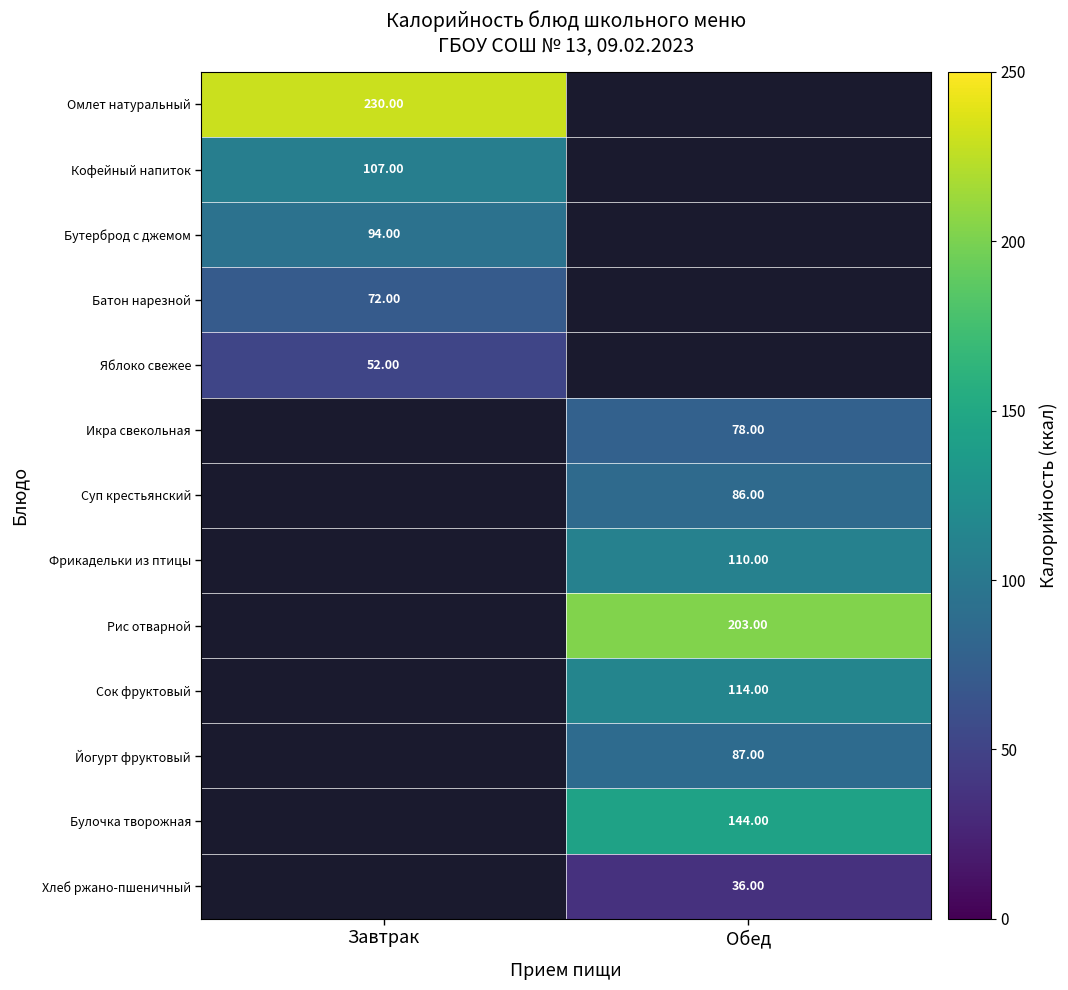

Is the value of Булочка творожная at Обед greater than the value of Икра свекольная at Обед?

Yes